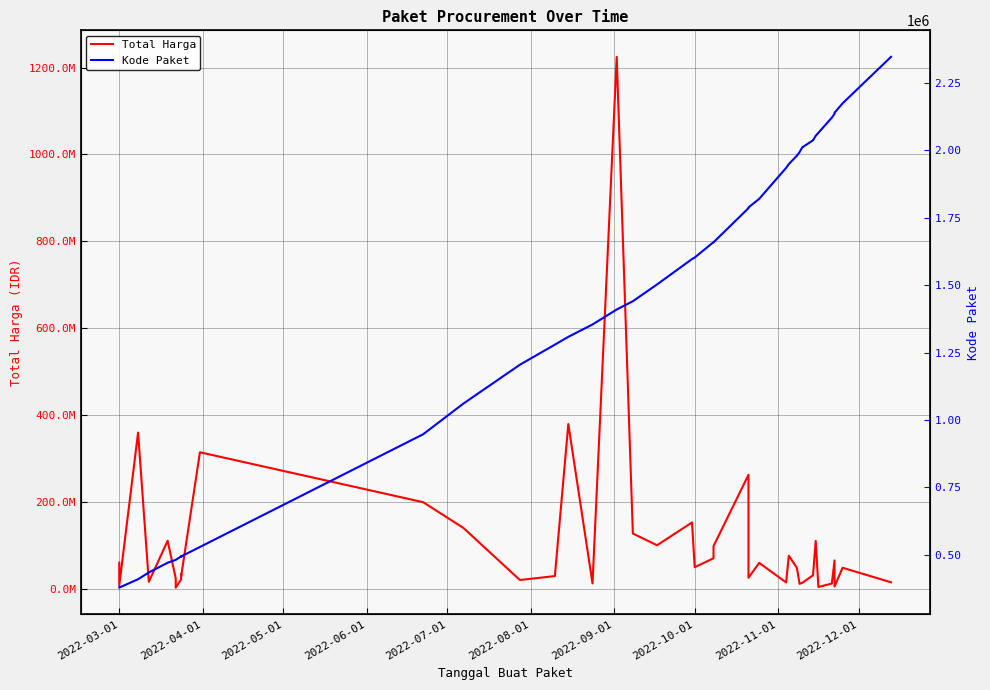

Is the value of Kode Paket at 32 greater than the value of Total Harga at 33?

No